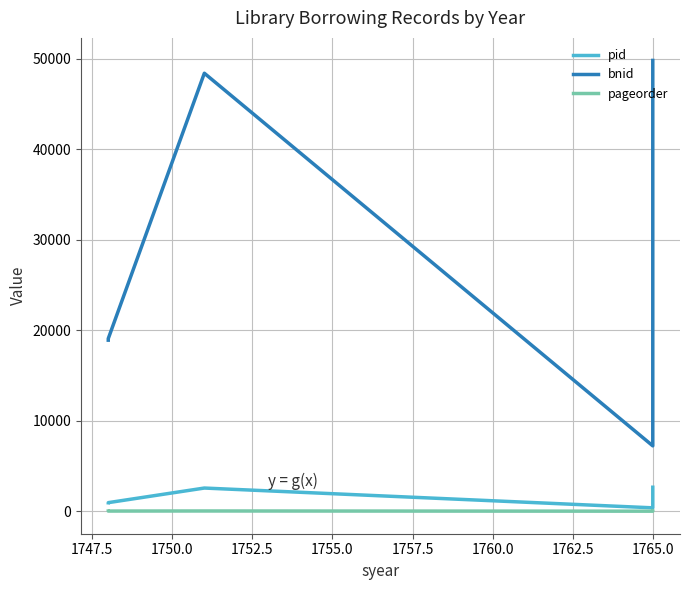

Which series has the largest range (max minus min)?

bnid